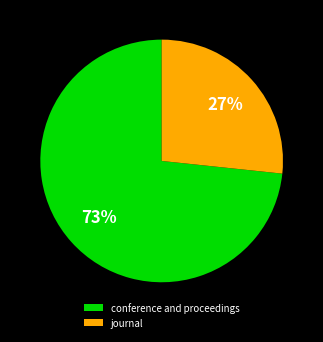

What percentage is the conference and proceedings slice, to the nearest percent?

73%